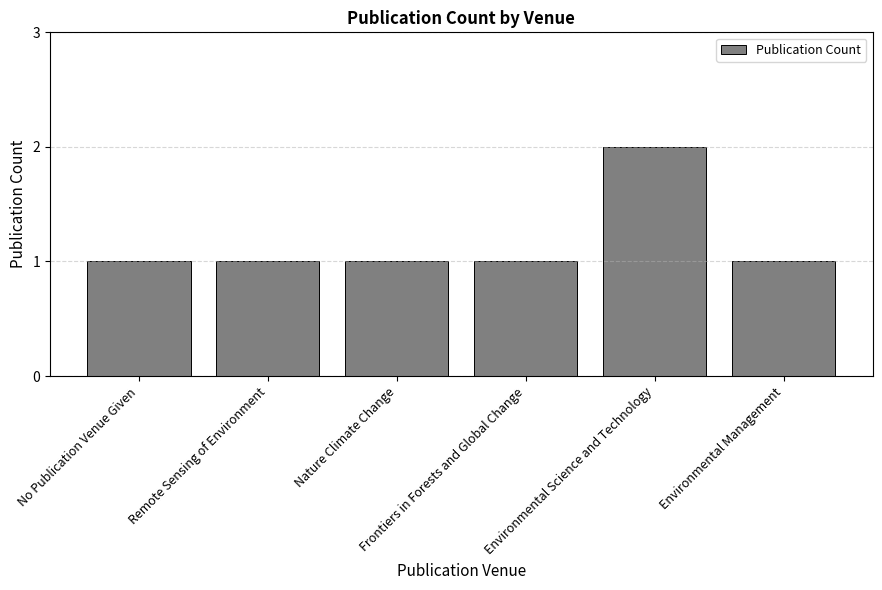

What is the value of the 5th bar from the left?

2